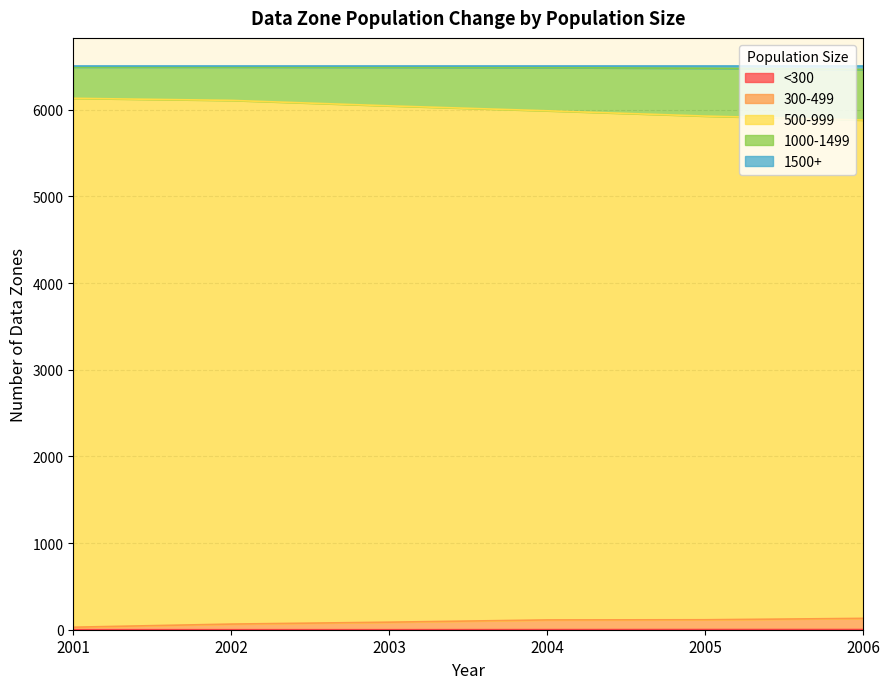

At which category is the sum across all series the highest?

2002